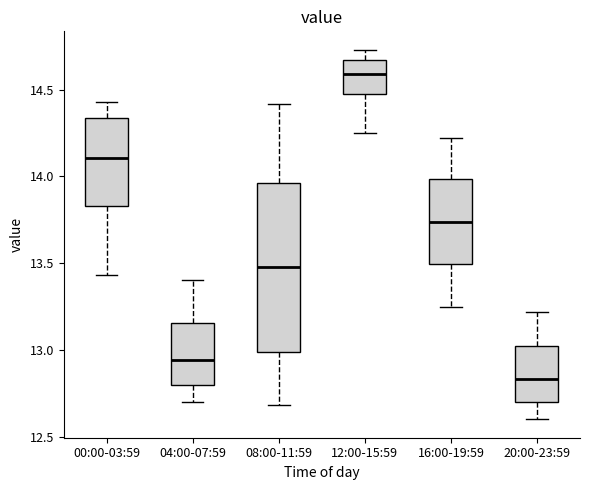

Comparing the boxes themselves (not the whiskers), which one is the tallest?

08:00-11:59